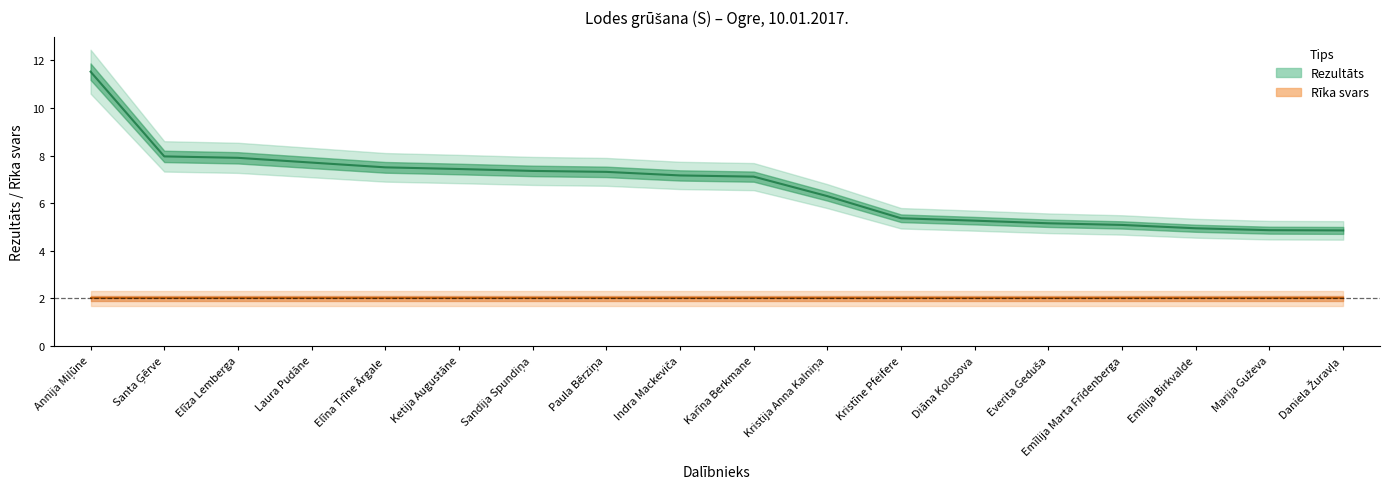

The Rezultāts series shows 12.9 at Elīna Trīne Ārgale. True or false?

False